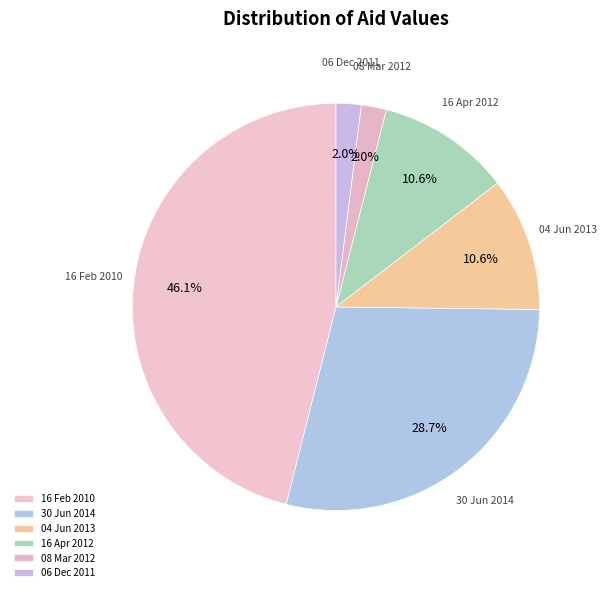

How many slices are in this pie chart?

6